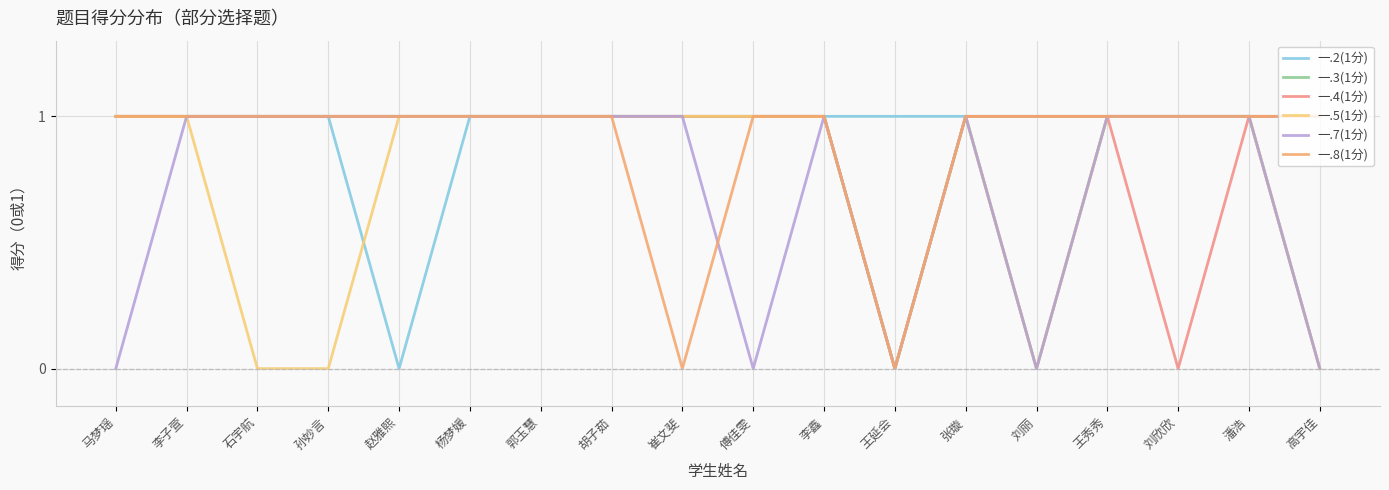

Reading right to left, what are all the values shown in this chart?

一.2(1分): 高宇佳=1	潘浩=1	刘欣欣=1	王秀秀=1	刘丽=1	张璇=1	王延会=1	李鑫=1	傅佳雯=1	崔文斐=1	胡子茹=1	郭玉慧=1	杨梦媛=1	赵雅熙=0	孙妙言=1	石宇航=1	李子萱=1	马梦瑶=1
一.3(1分): 高宇佳=0	潘浩=1	刘欣欣=1	王秀秀=1	刘丽=0	张璇=1	王延会=0	李鑫=1	傅佳雯=1	崔文斐=1	胡子茹=1	郭玉慧=1	杨梦媛=1	赵雅熙=1	孙妙言=1	石宇航=1	李子萱=1	马梦瑶=1
一.4(1分): 高宇佳=1	潘浩=1	刘欣欣=0	王秀秀=1	刘丽=1	张璇=1	王延会=0	李鑫=1	傅佳雯=1	崔文斐=1	胡子茹=1	郭玉慧=1	杨梦媛=1	赵雅熙=1	孙妙言=1	石宇航=1	李子萱=1	马梦瑶=1
一.5(1分): 高宇佳=0	潘浩=1	刘欣欣=1	王秀秀=1	刘丽=0	张璇=1	王延会=0	李鑫=1	傅佳雯=1	崔文斐=1	胡子茹=1	郭玉慧=1	杨梦媛=1	赵雅熙=1	孙妙言=0	石宇航=0	李子萱=1	马梦瑶=1
一.7(1分): 高宇佳=0	潘浩=1	刘欣欣=1	王秀秀=1	刘丽=0	张璇=1	王延会=0	李鑫=1	傅佳雯=0	崔文斐=1	胡子茹=1	郭玉慧=1	杨梦媛=1	赵雅熙=1	孙妙言=1	石宇航=1	李子萱=1	马梦瑶=0
一.8(1分): 高宇佳=1	潘浩=1	刘欣欣=1	王秀秀=1	刘丽=1	张璇=1	王延会=0	李鑫=1	傅佳雯=1	崔文斐=0	胡子茹=1	郭玉慧=1	杨梦媛=1	赵雅熙=1	孙妙言=1	石宇航=1	李子萱=1	马梦瑶=1